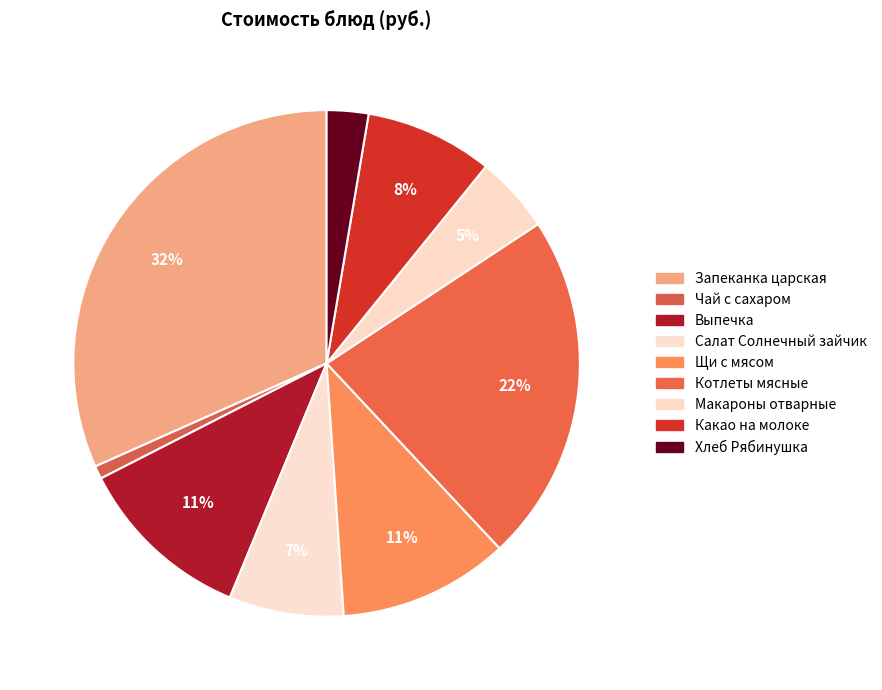

Count the number of slices in the pie.

9